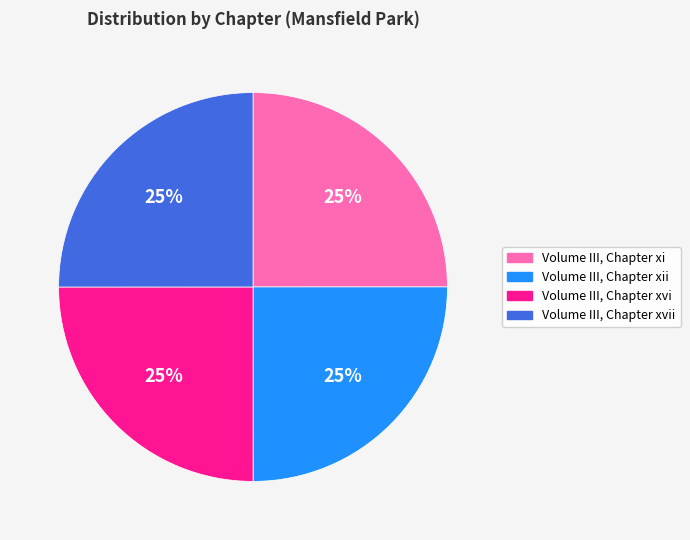

To the nearest percent, what is the average slice percentage?

25%